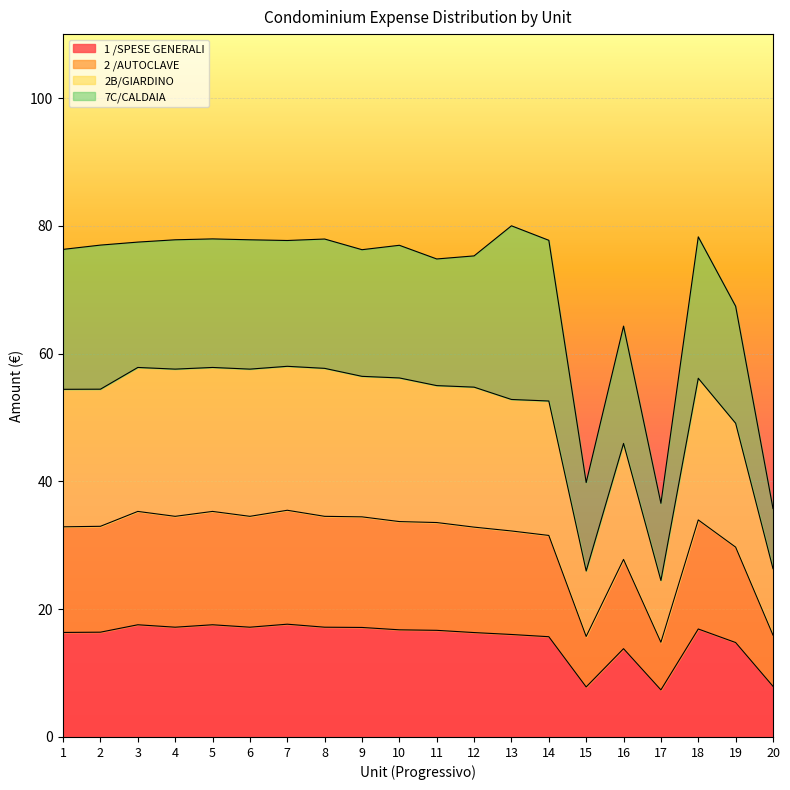

Which series has the widest spread of values?

2B/GIARDINO